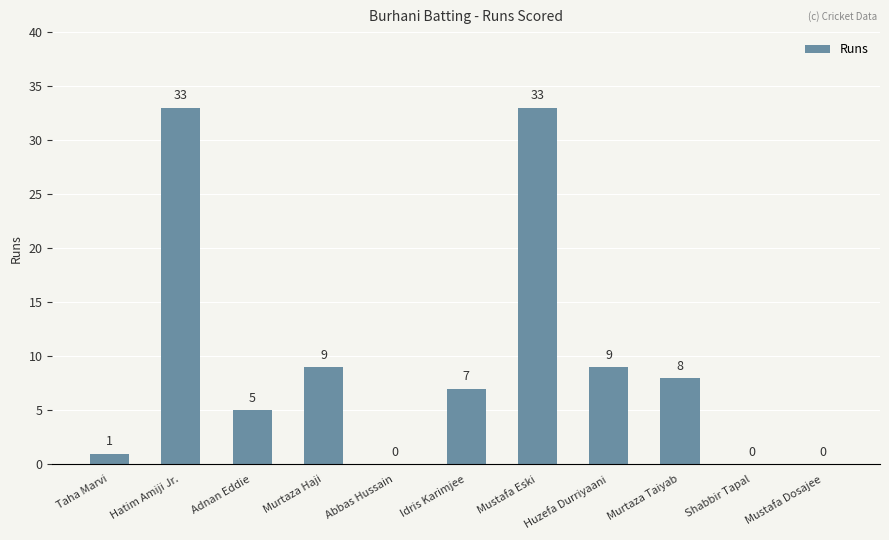

What is the greatest value displayed?

33